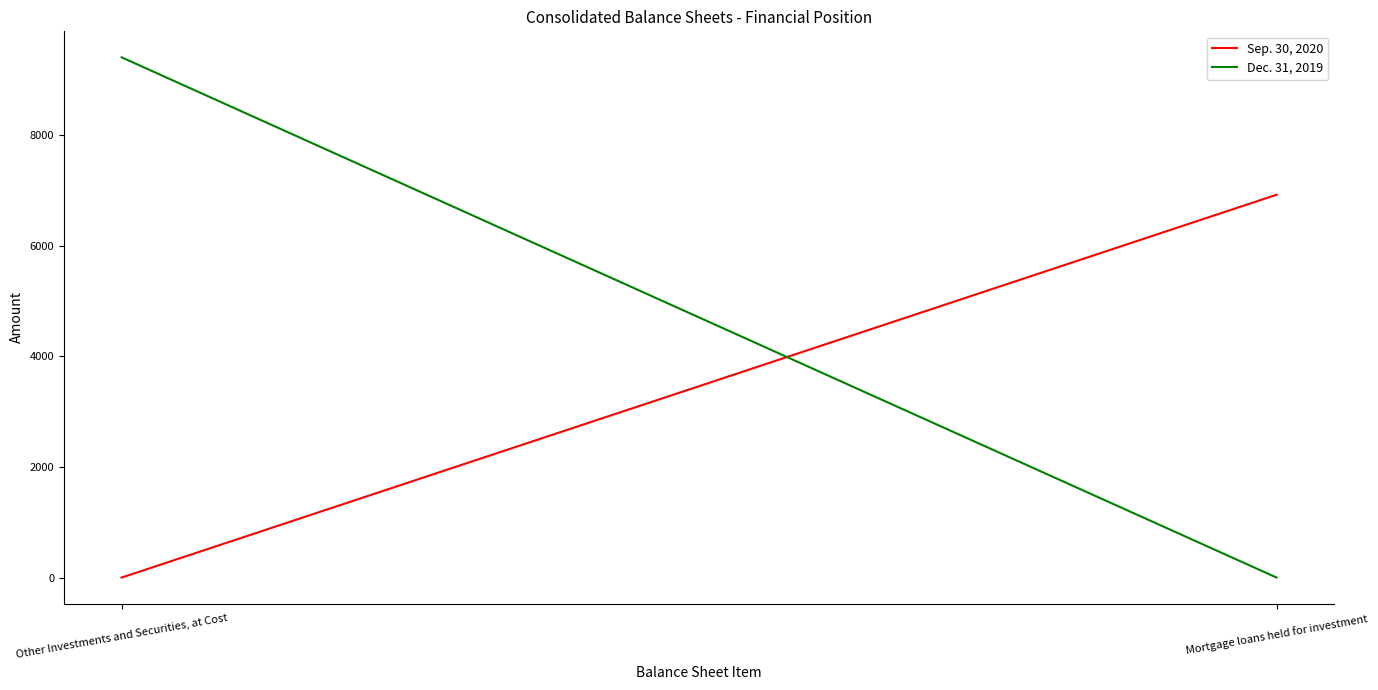

Does the chart display data point markers on the line(s)?

No